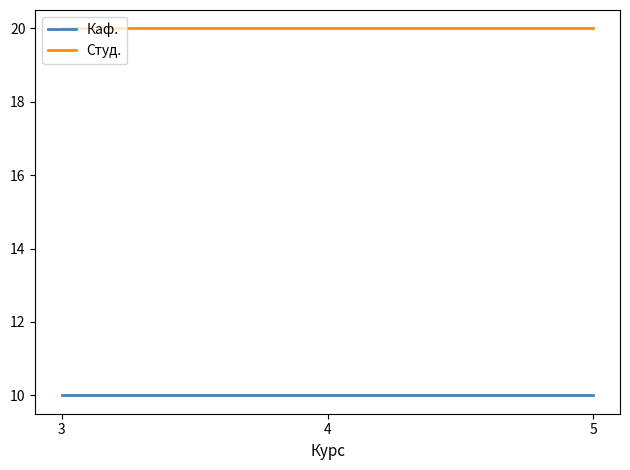

What are all the series names shown in the legend?

Каф., Студ.